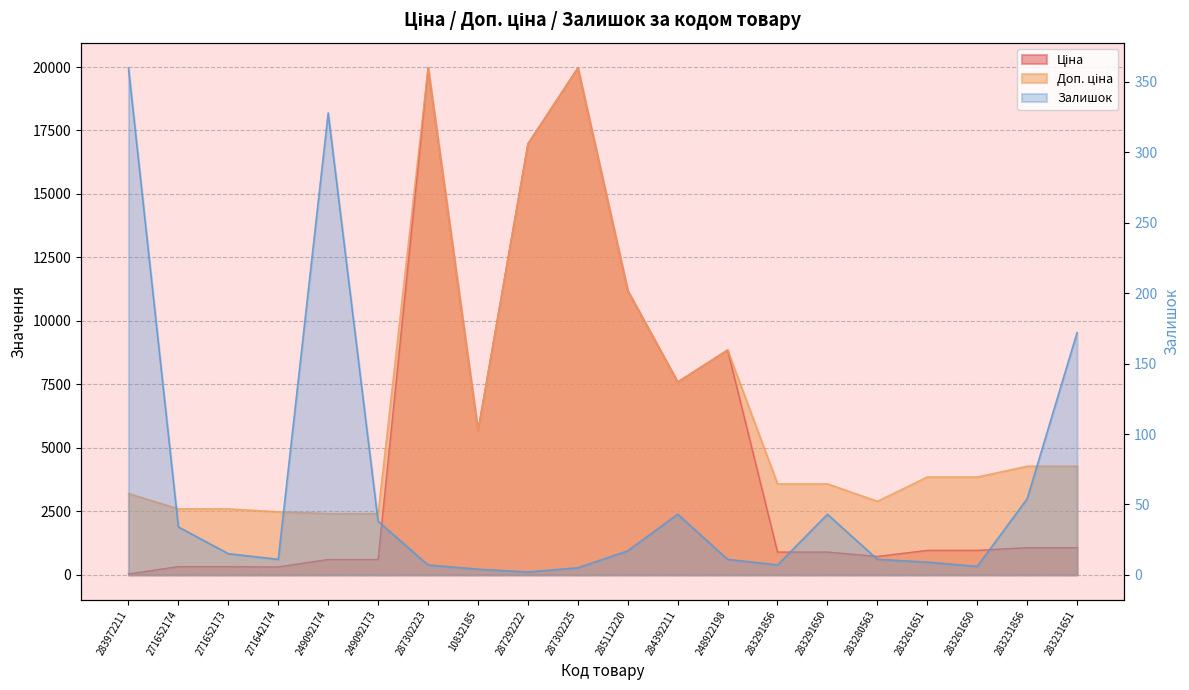

Does the chart have visible grid lines?

Yes